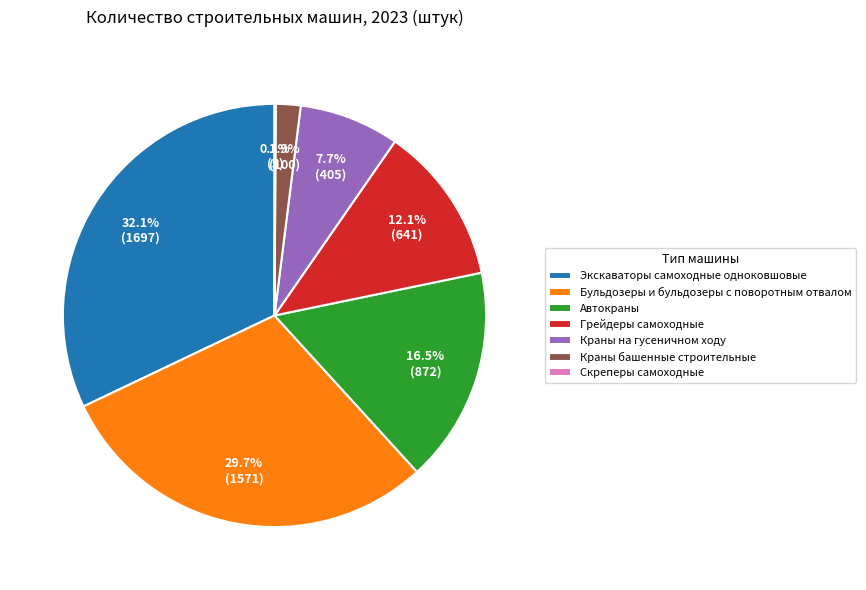

Combined, do Бульдозеры и бульдозеры с поворотным отвалом and Краны на гусеничном ходу account for over 50%?

No